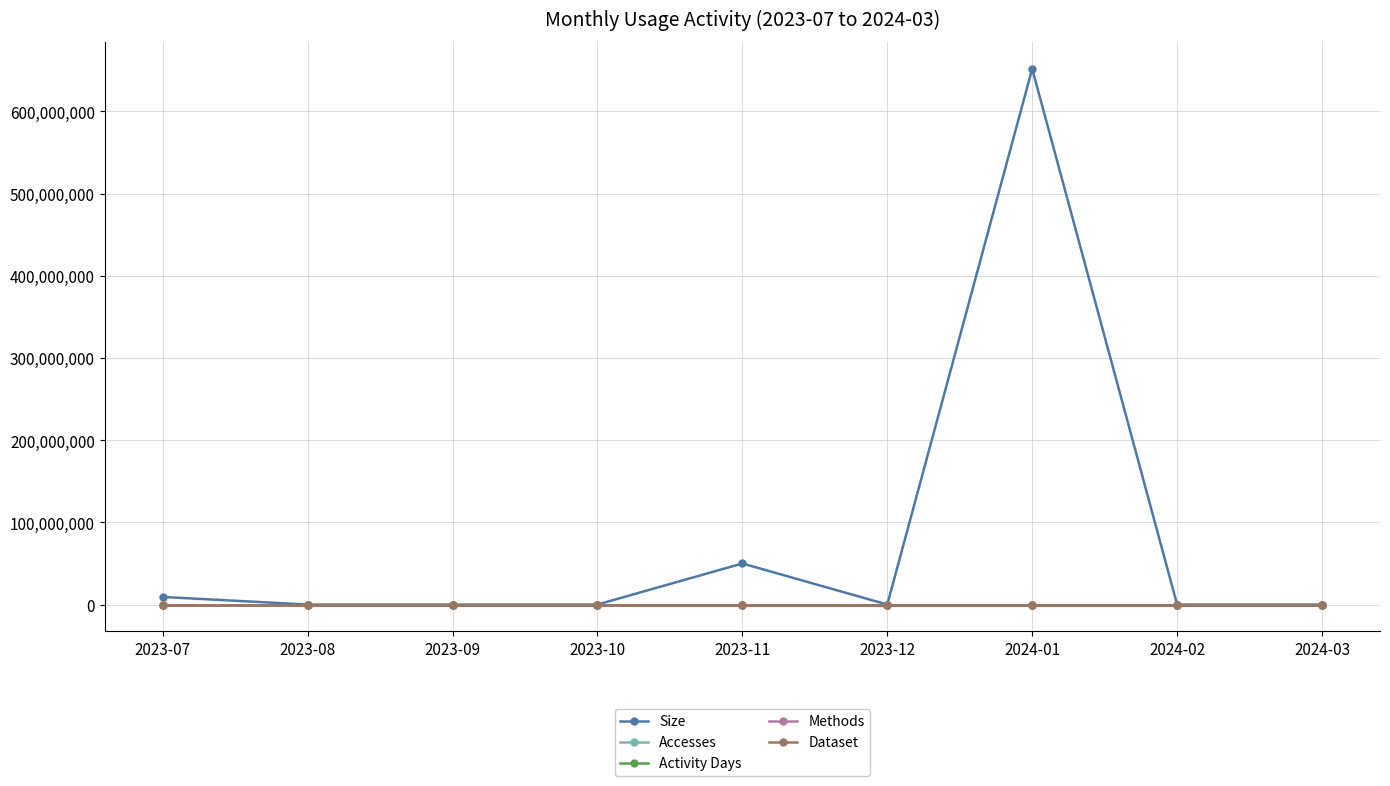

Reading left to right, extract all data points from this chart.

Size: 2023-07=9243523	2023-08=0	2023-09=0	2023-10=0	2023-11=49977948	2023-12=0	2024-01=651940800	2024-02=749	2024-03=2367
Accesses: 2023-07=2	2023-08=0	2023-09=0	2023-10=0	2023-11=5	2023-12=0	2024-01=2	2024-02=1	2024-03=1
Activity Days: 2023-07=2	2023-08=0	2023-09=0	2023-10=0	2023-11=1	2023-12=0	2024-01=1	2024-02=1	2024-03=1
Methods: 2023-07=1	2023-08=0	2023-09=0	2023-10=0	2023-11=1	2023-12=0	2024-01=1	2024-02=1	2024-03=1
Dataset: 2023-07=1	2023-08=0	2023-09=0	2023-10=0	2023-11=1	2023-12=0	2024-01=1	2024-02=1	2024-03=1